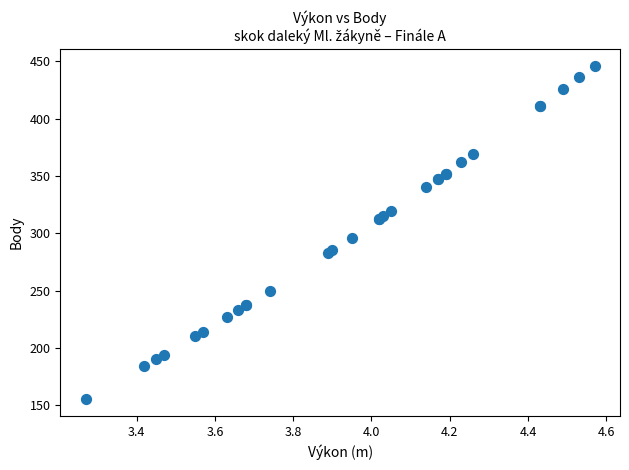

What Y value in the scatter plot is closest to 300?

296